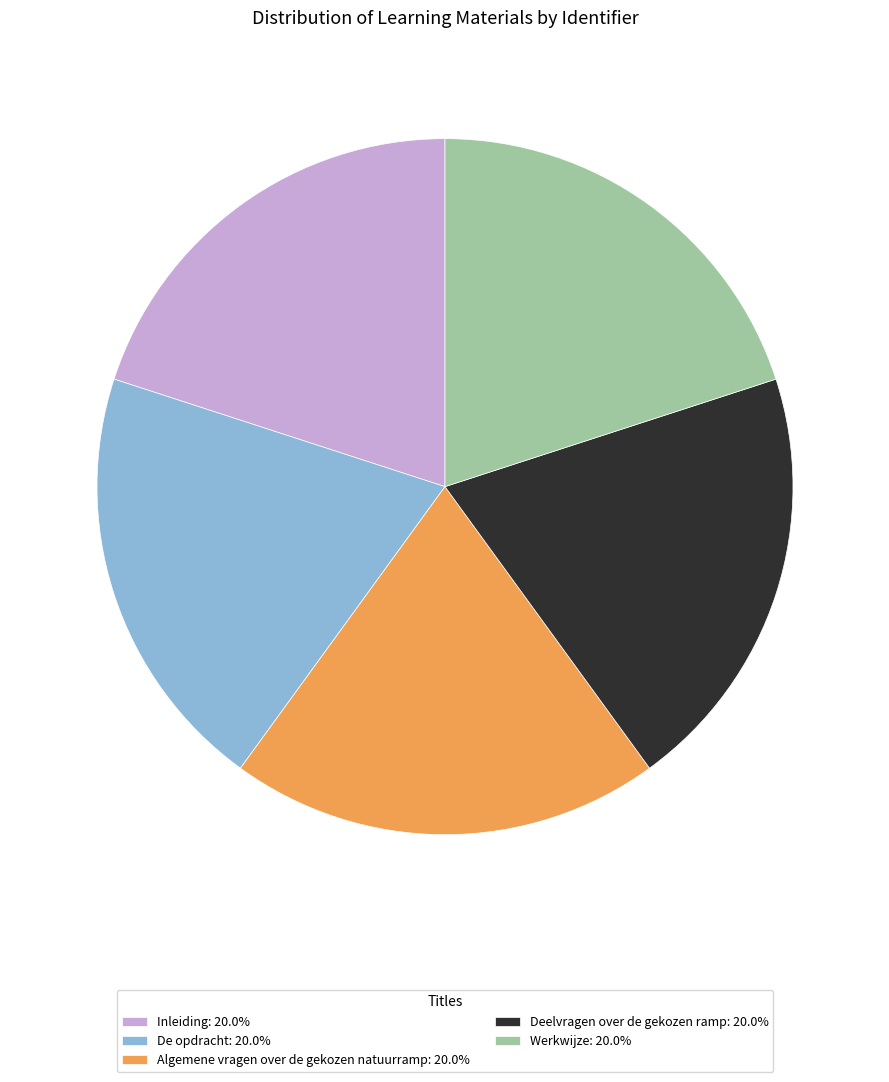

True or false: Algemene vragen over de gekozen natuurramp accounts for 31% of the total.

False